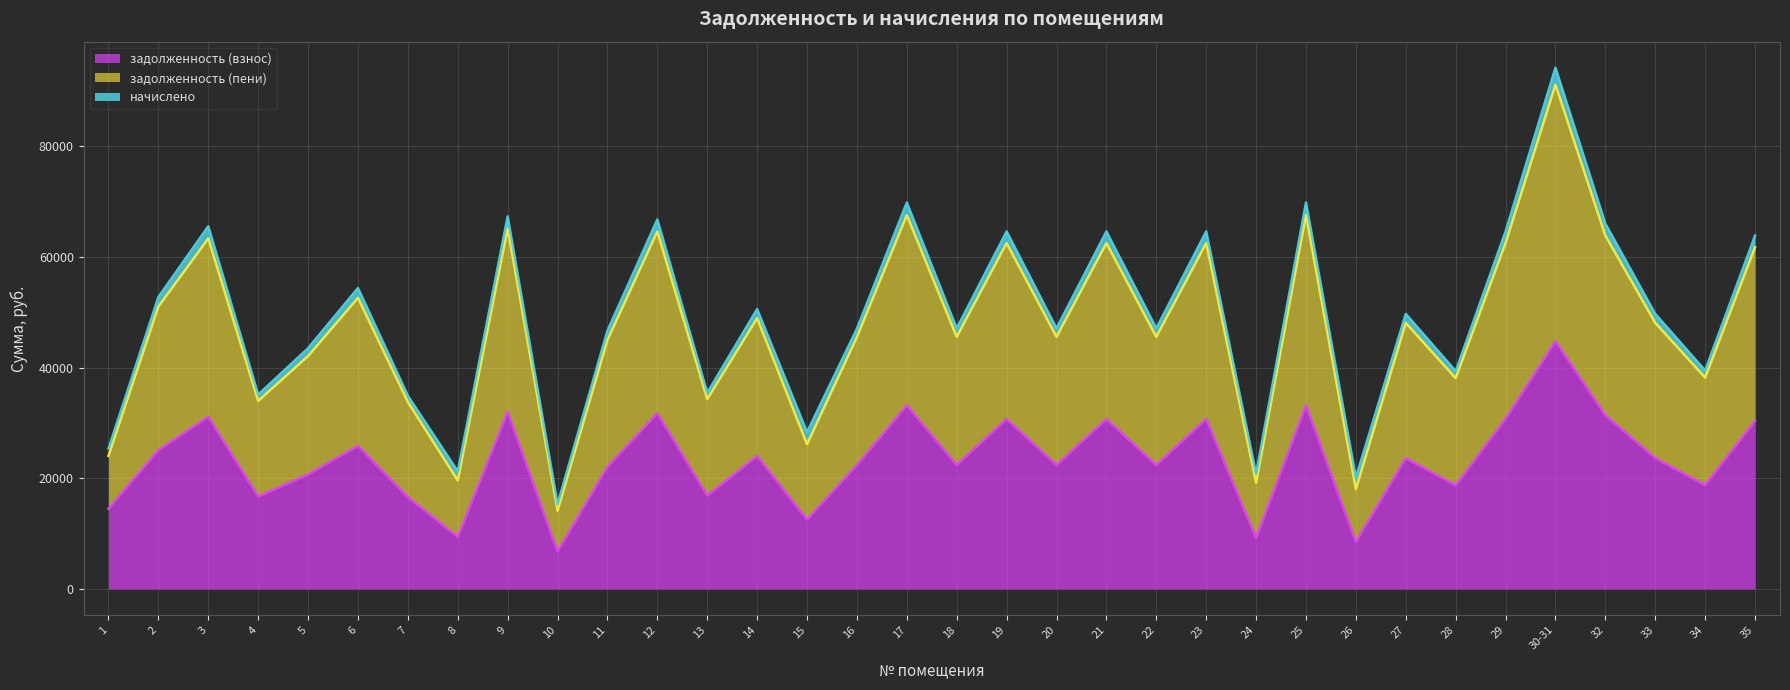

Is it true that задолженность (взнос) equals 4654.5 at 28?

False